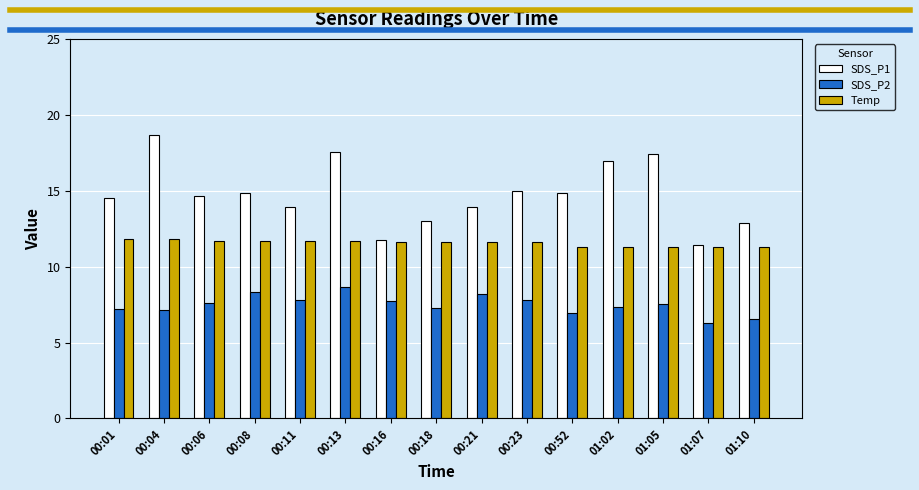

How many series are shown in this chart?

3